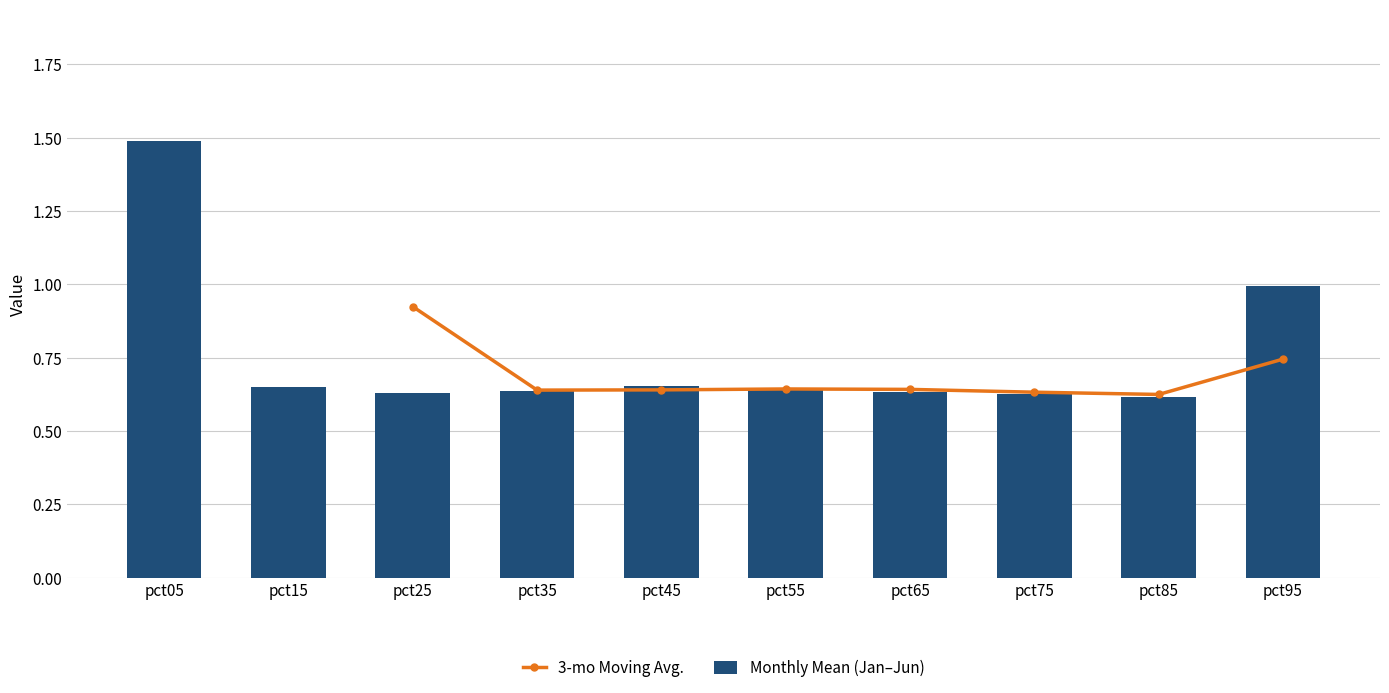

Which series has the widest spread of values?

Monthly Mean (Jan–Jun)